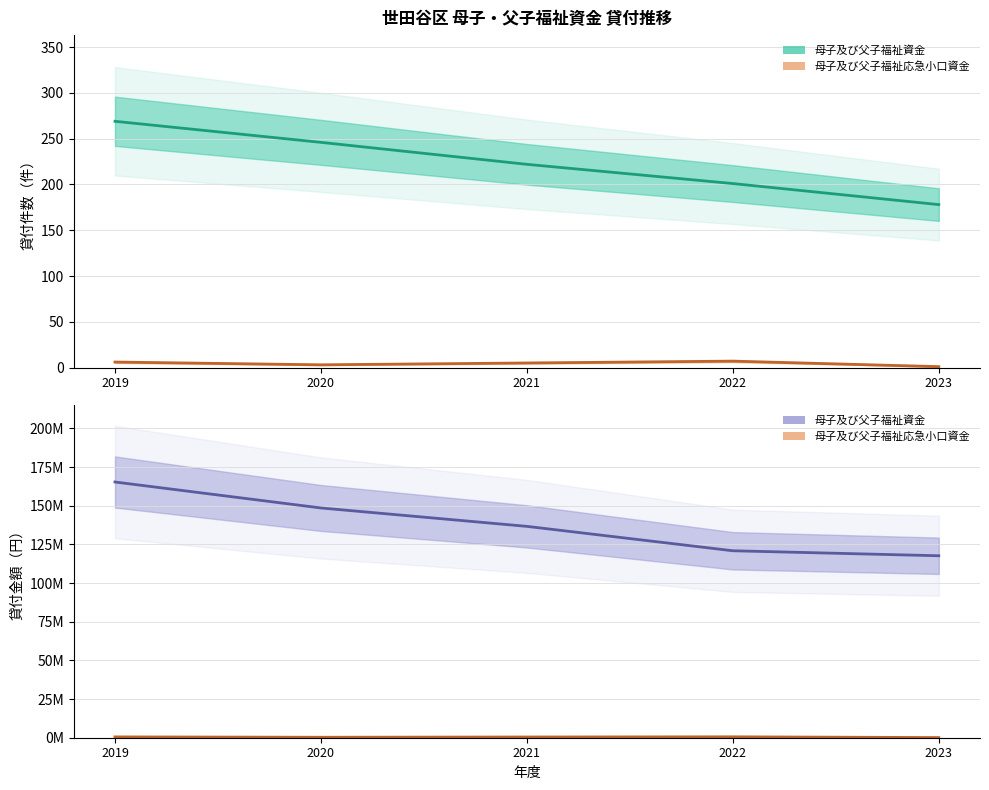

What is the difference between the highest and lowest values at 2022?

120853455